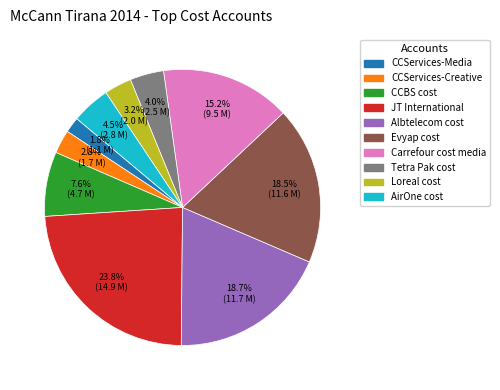

Does Tetra Pak cost represent more than half of the total?

No